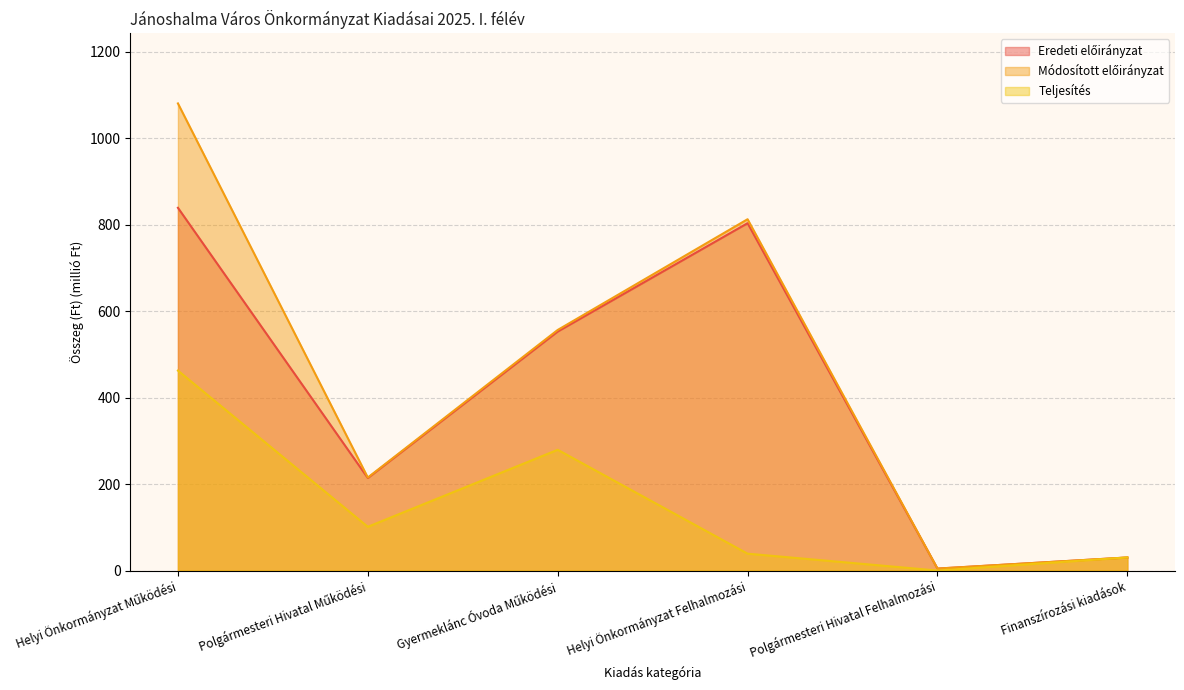

Reading left to right, list all the values displayed in this chart.

Eredeti előirányzat: Helyi Önkormányzat Működési=839.0	Polgármesteri Hivatal Működési=214.0	Gyermeklánc Óvoda Működési=552.8	Helyi Önkormányzat Felhalmozási=803.4	Polgármesteri Hivatal Felhalmozási=4.6	Finanszírozási kiadások=30.3
Módosított előirányzat: Helyi Önkormányzat Működési=1080.4	Polgármesteri Hivatal Működési=215.2	Gyermeklánc Óvoda Működési=556.5	Helyi Önkormányzat Felhalmozási=812.6	Polgármesteri Hivatal Felhalmozási=4.6	Finanszírozási kiadások=30.3
Teljesítés: Helyi Önkormányzat Működési=462.5	Polgármesteri Hivatal Működési=101.2	Gyermeklánc Óvoda Működési=279.3	Helyi Önkormányzat Felhalmozási=39.1	Polgármesteri Hivatal Felhalmozási=0.1	Finanszírozási kiadások=30.3